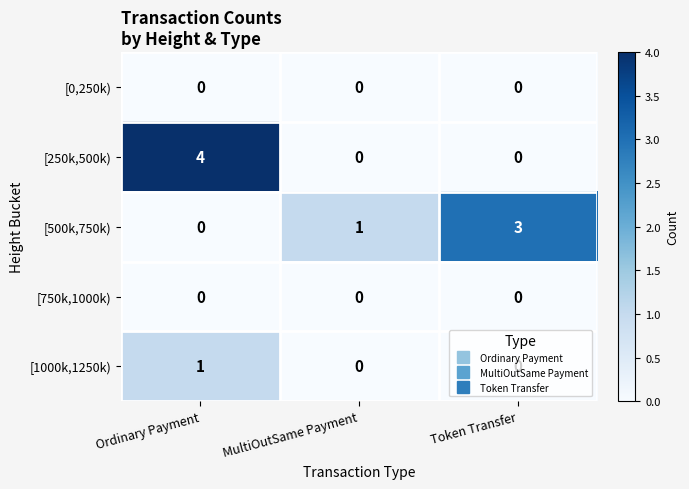

What is the spread (max minus min) of values at Ordinary Payment?

4